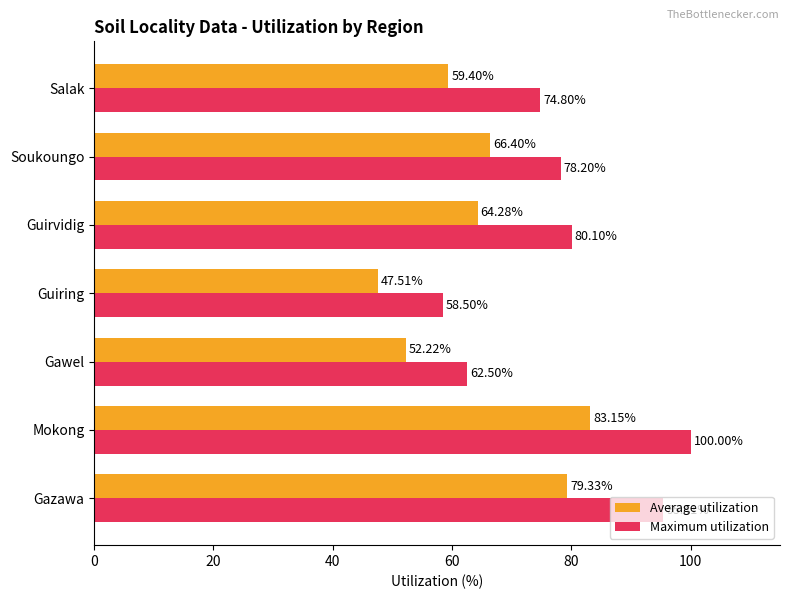

What are all the series names shown in the legend?

Average utilization, Maximum utilization